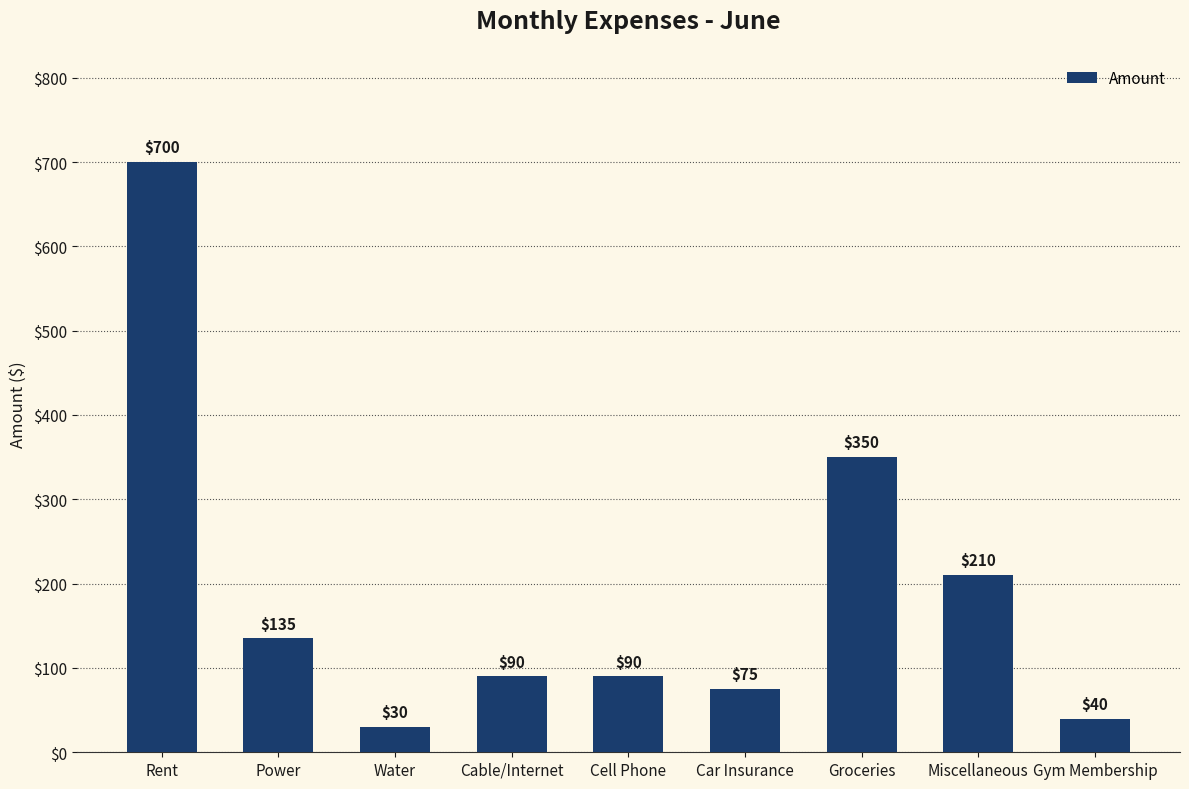

The chart shows a value of 256 at Rent. True or false?

False